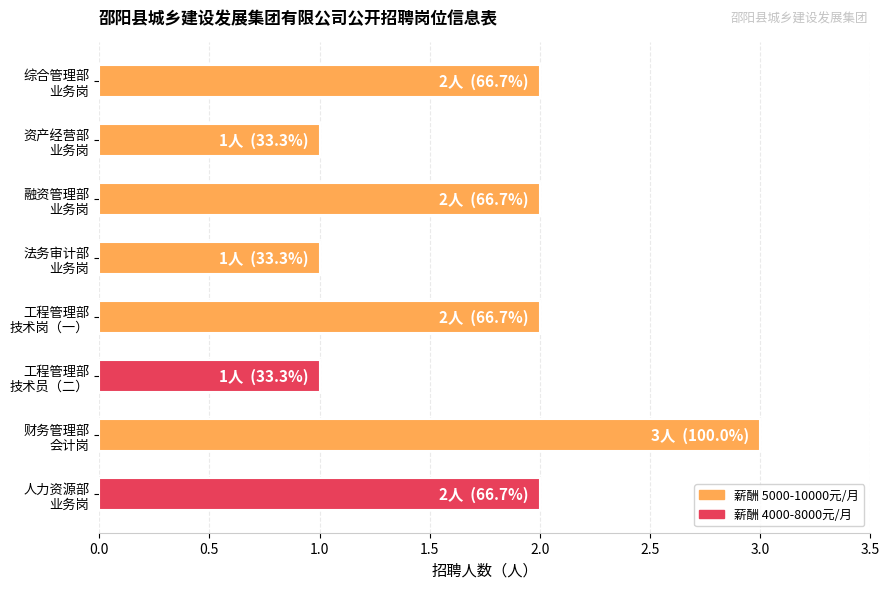

What is the greatest value displayed?

3